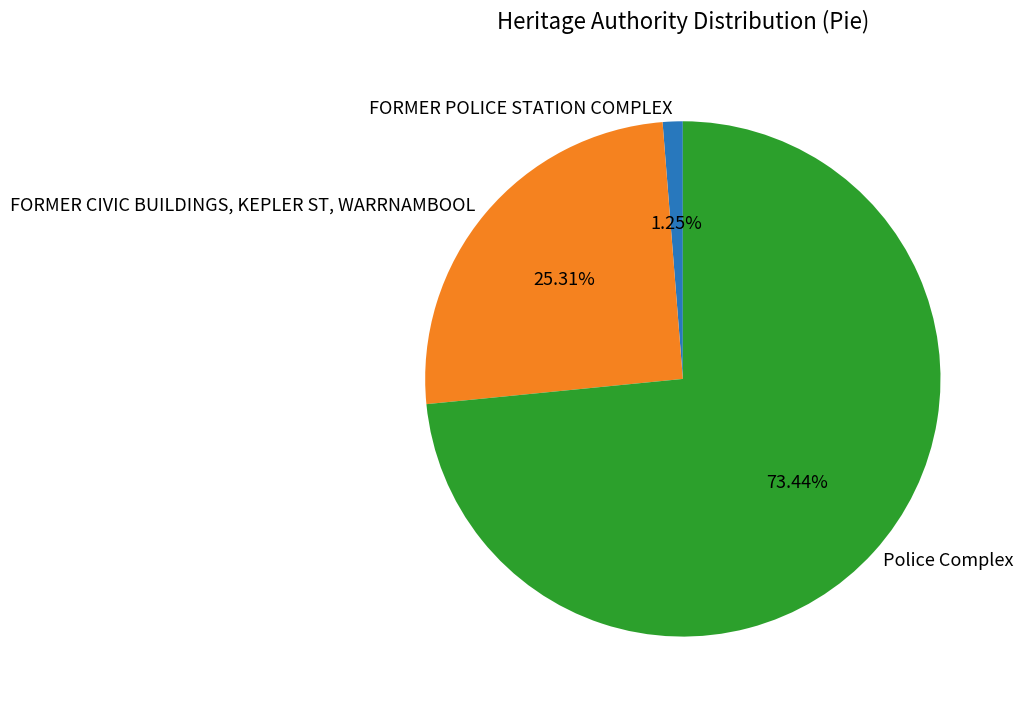

True or false: FORMER POLICE STATION COMPLEX accounts for 1% of the total.

True